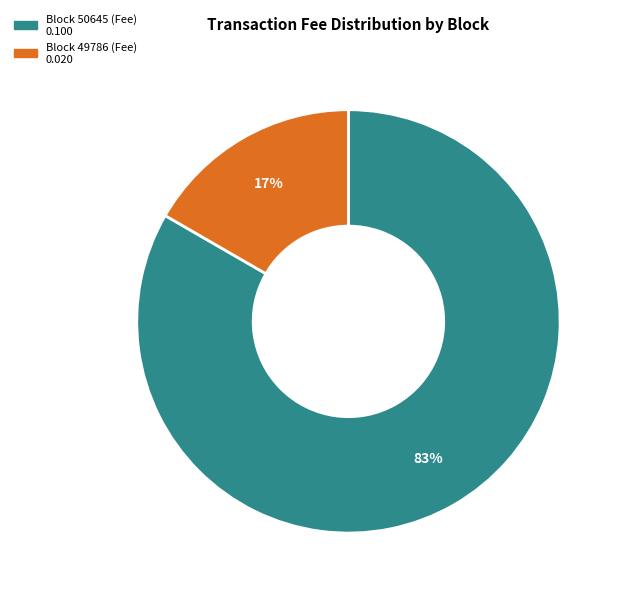

To the nearest percent, what is the average slice percentage?

50%